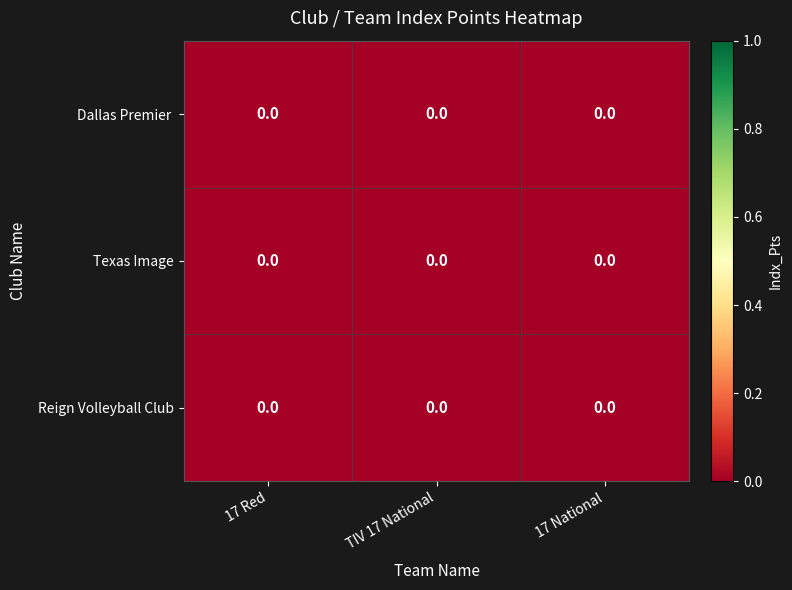

Which has a higher value, 17 Red or TIV 17 National?

17 Red